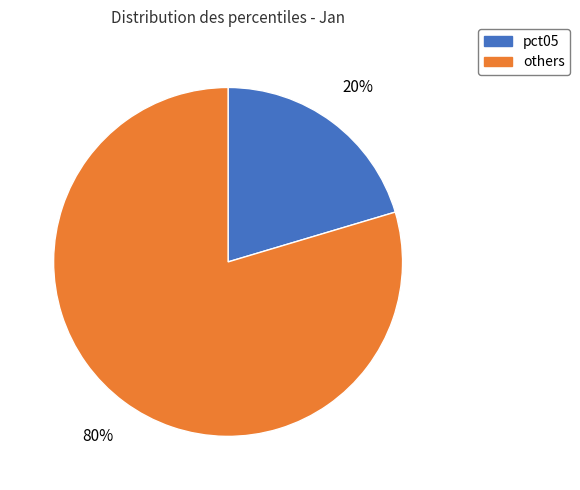

Is there a majority slice in this chart?

Yes